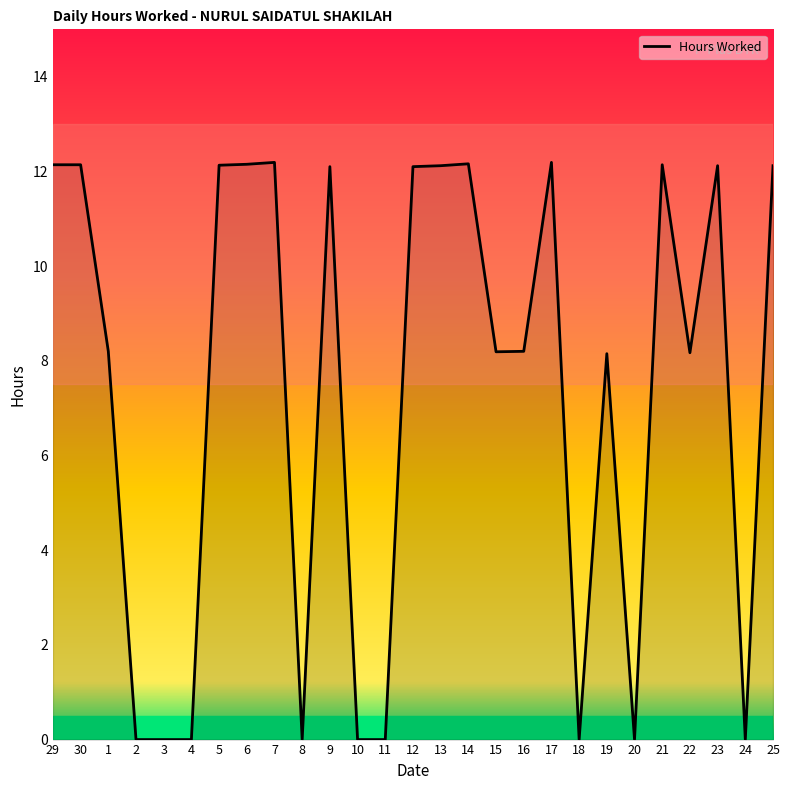

What is the difference between the second highest and second lowest values?

12.2